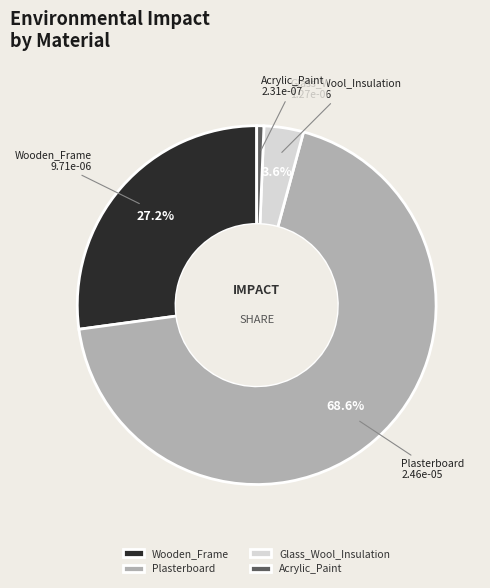

To the nearest percent, what is the difference between the Plasterboard and Glass_Wool_Insulation slice percentages?

65%